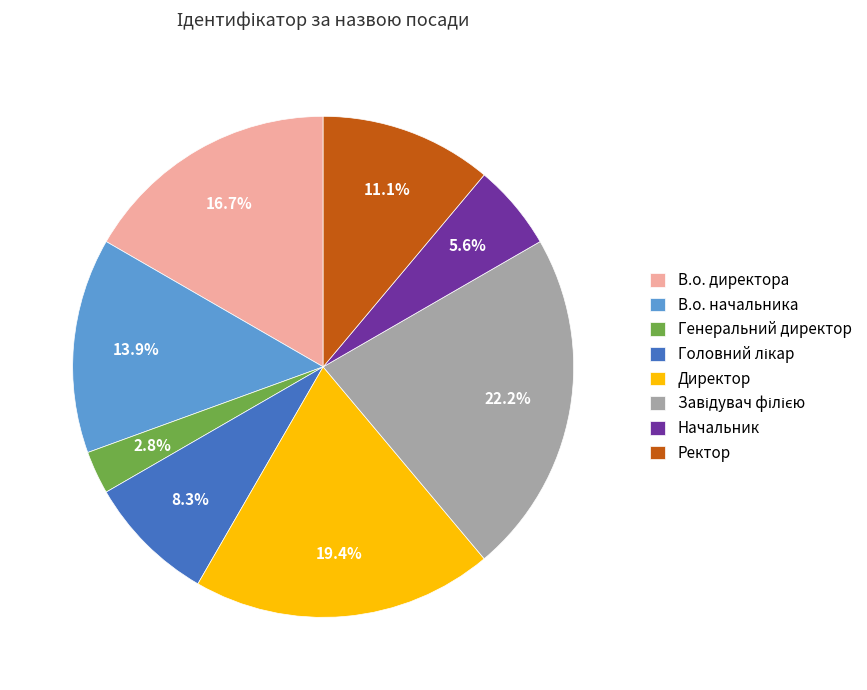

To the nearest percent, what portion does Директор represent?

19%